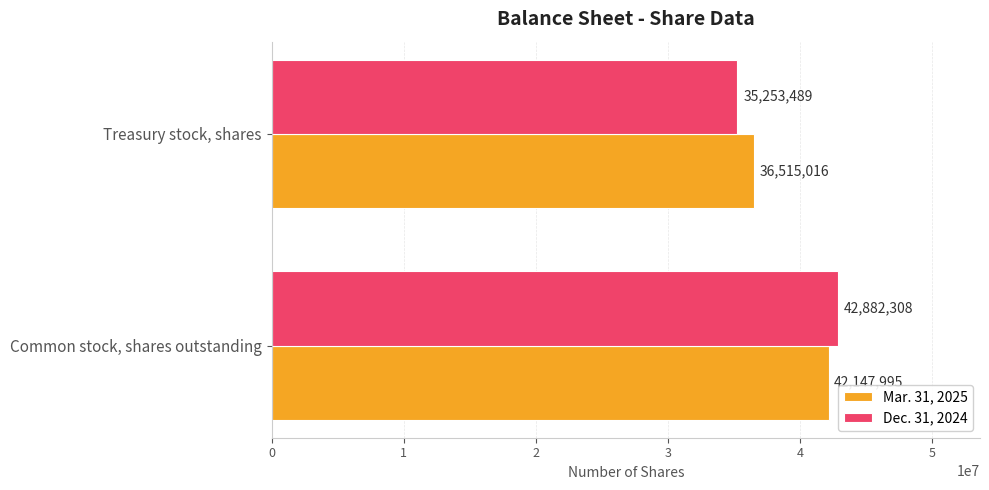

List the series in order of their overall mean, highest first.

Mar. 31, 2025, Dec. 31, 2024